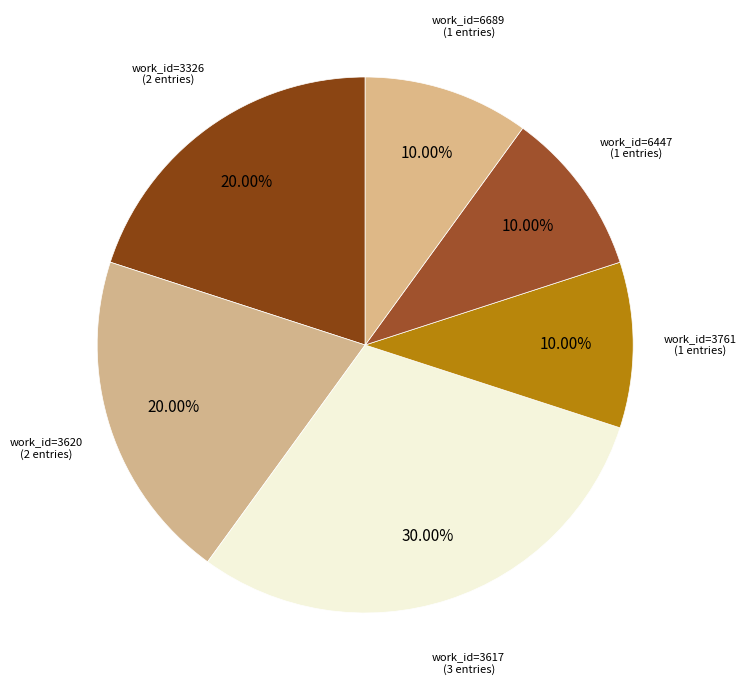

Is there any slice that represents more than half of the pie?

No